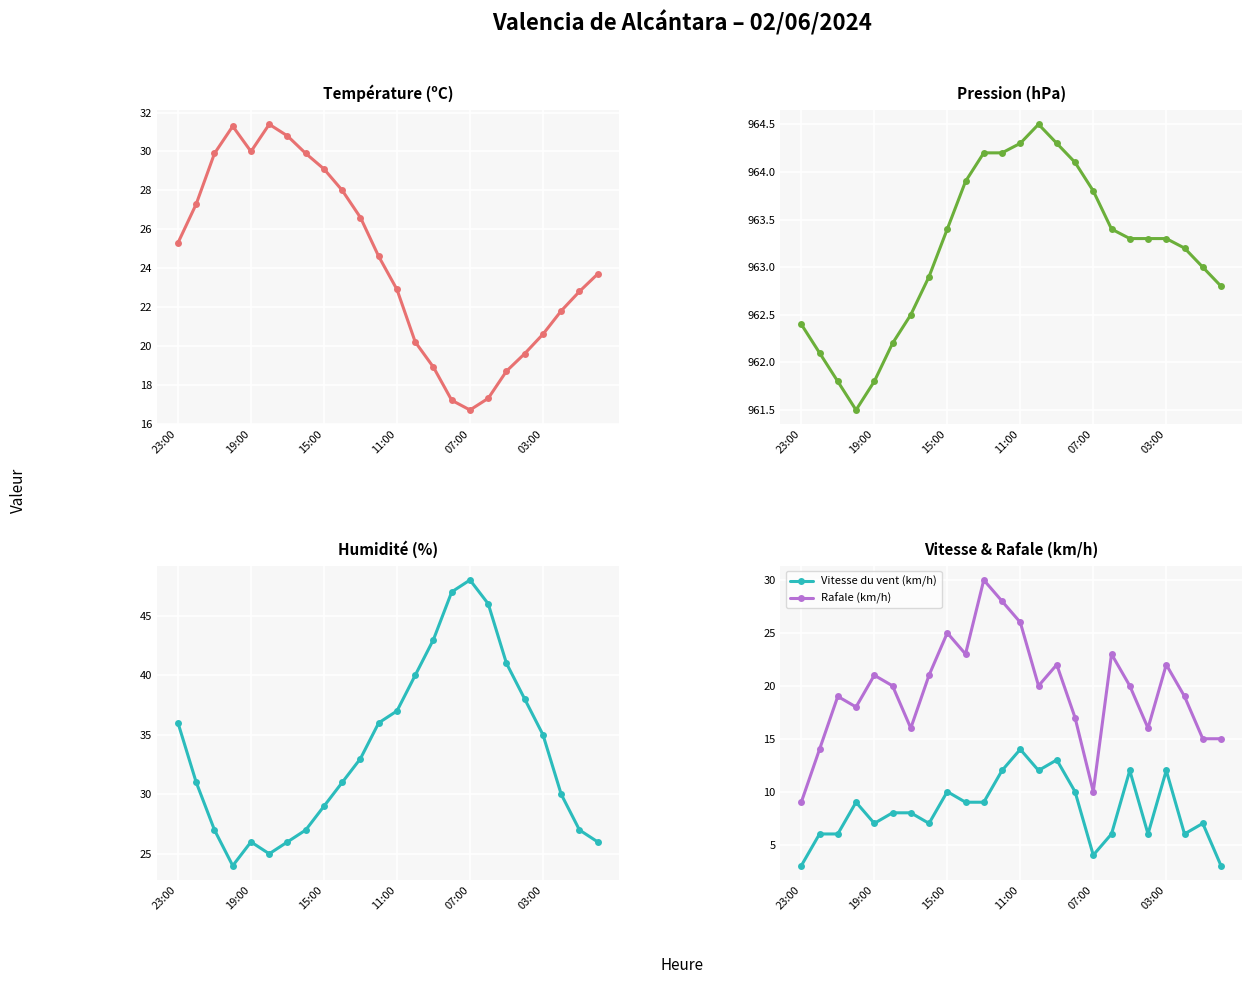

What is the sum of all Humidité (%) values?

809.0